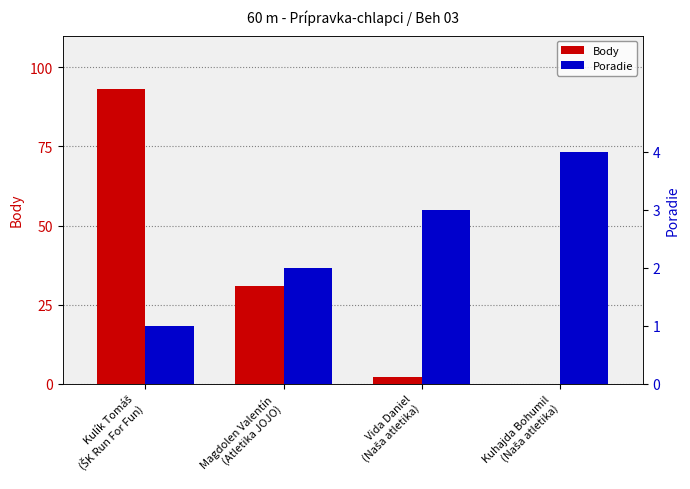

True or false: Body has a value of 13 at Magdolen Valentín
(Atletika JOJO).

False